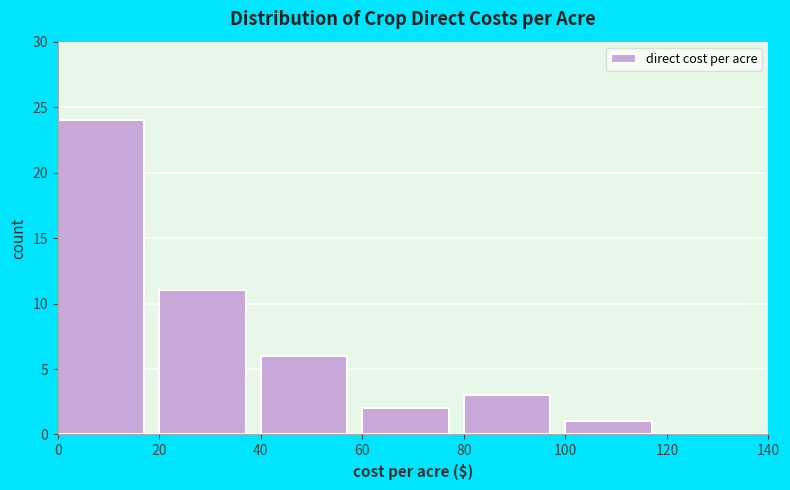

Reading left to right, list every bar in this chart as the range it spans on the x-axis followed by its height. The values are not printed on the chart, so give them approximately, as read against the axis.

0 to 20: 24
20 to 40: 11
40 to 60: 6
60 to 80: 2
80 to 100: 3
100 to 120: 1
120 to 140: 0